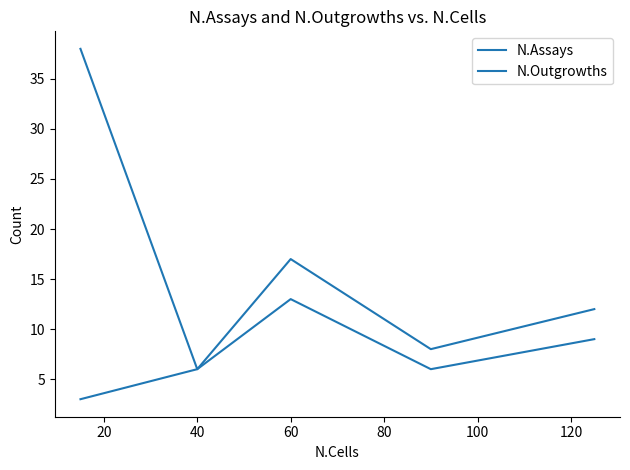

Is this an area chart (filled region under the line)?

No